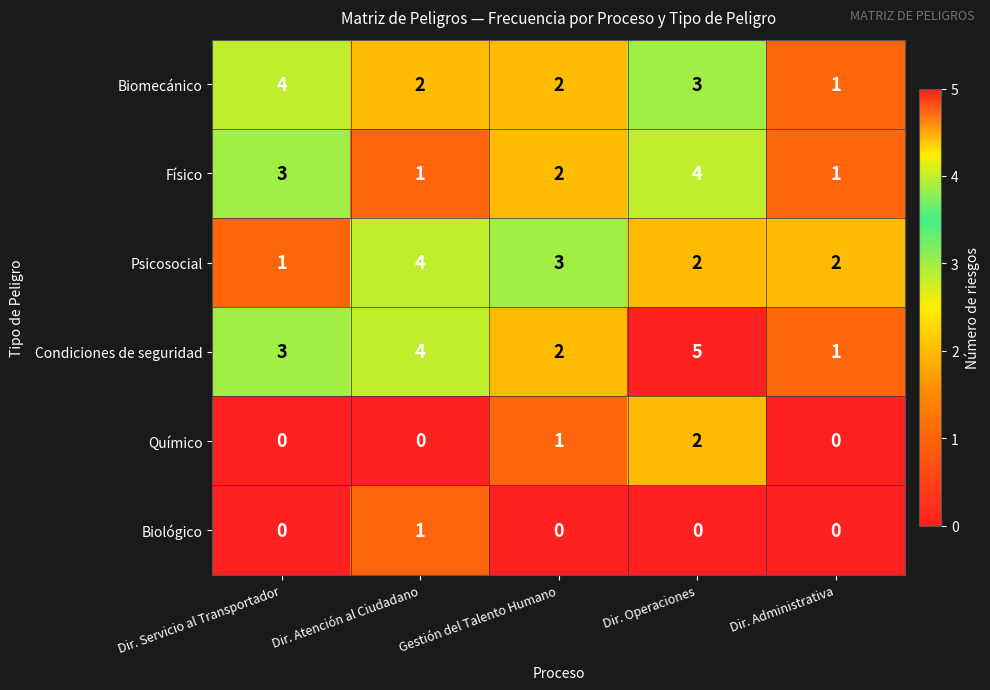

The Condiciones de seguridad series shows 4 at Dir. Atención al Ciudadano. True or false?

True